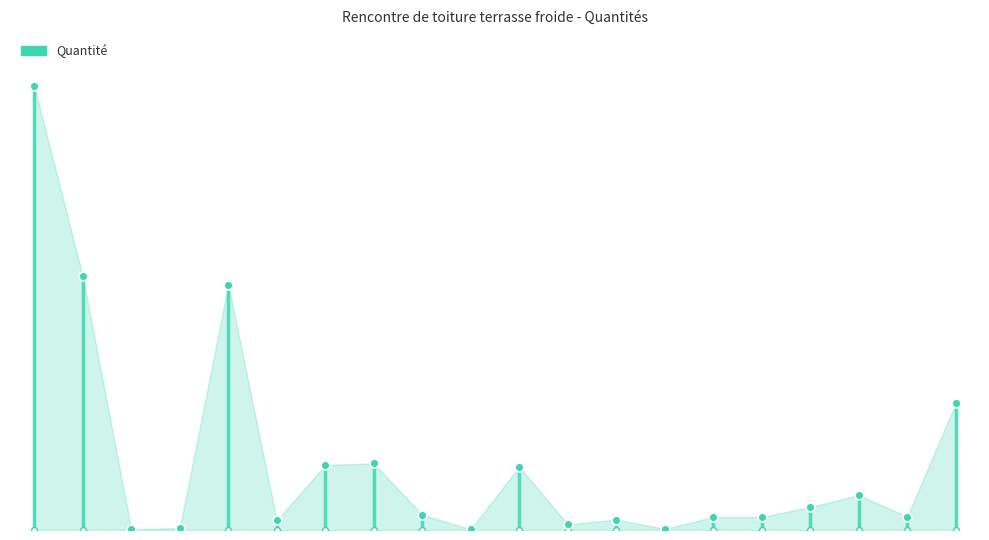

What is the change in value from 0 to 1?

-3.0